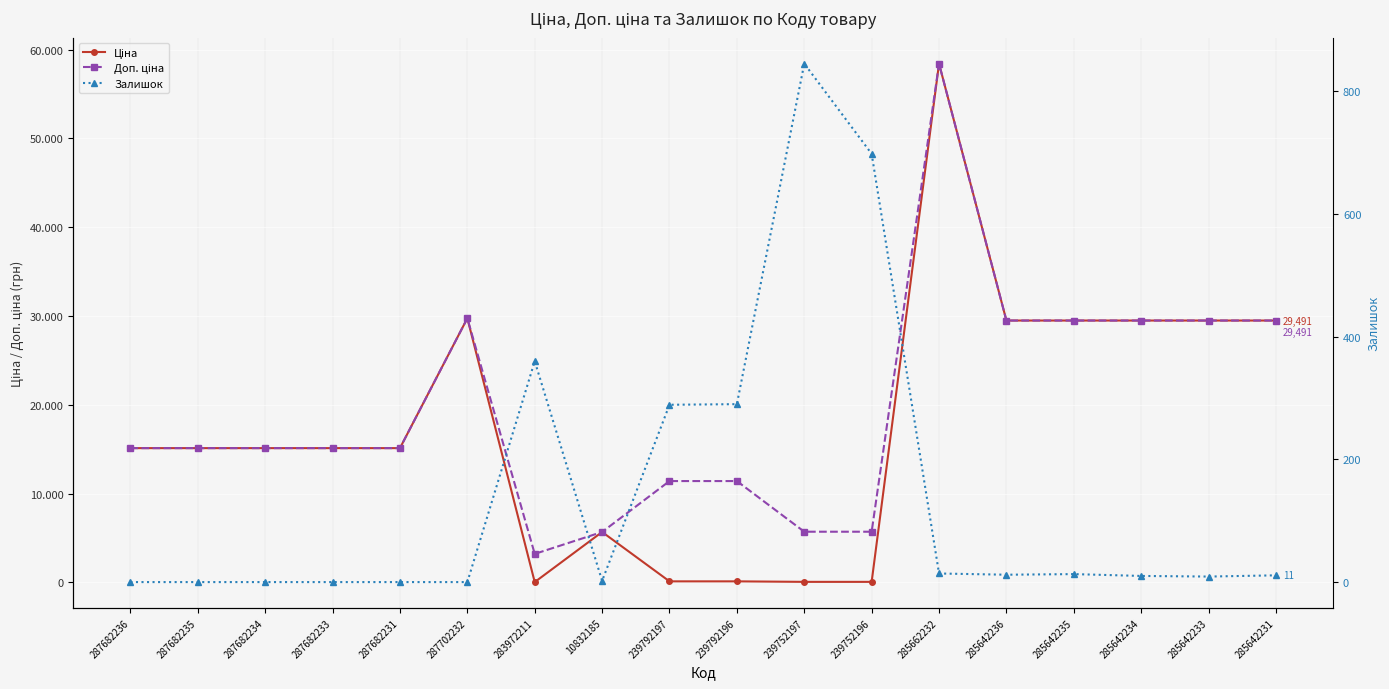

How many intersections are there between Залишок and Ціна?

4